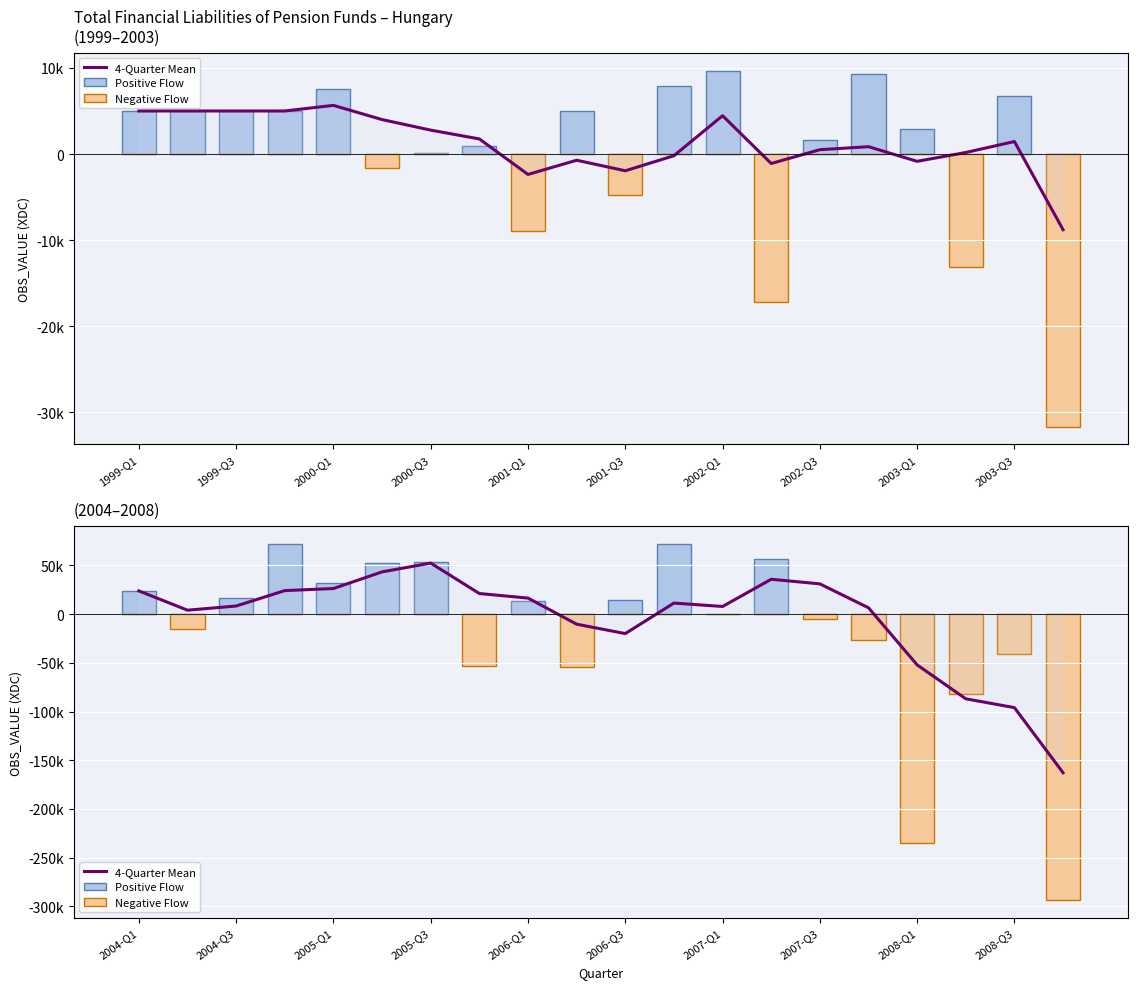

At 2008-Q1, list the series in order from smallest to largest.

Negative Flow, 4-Quarter Mean, Positive Flow